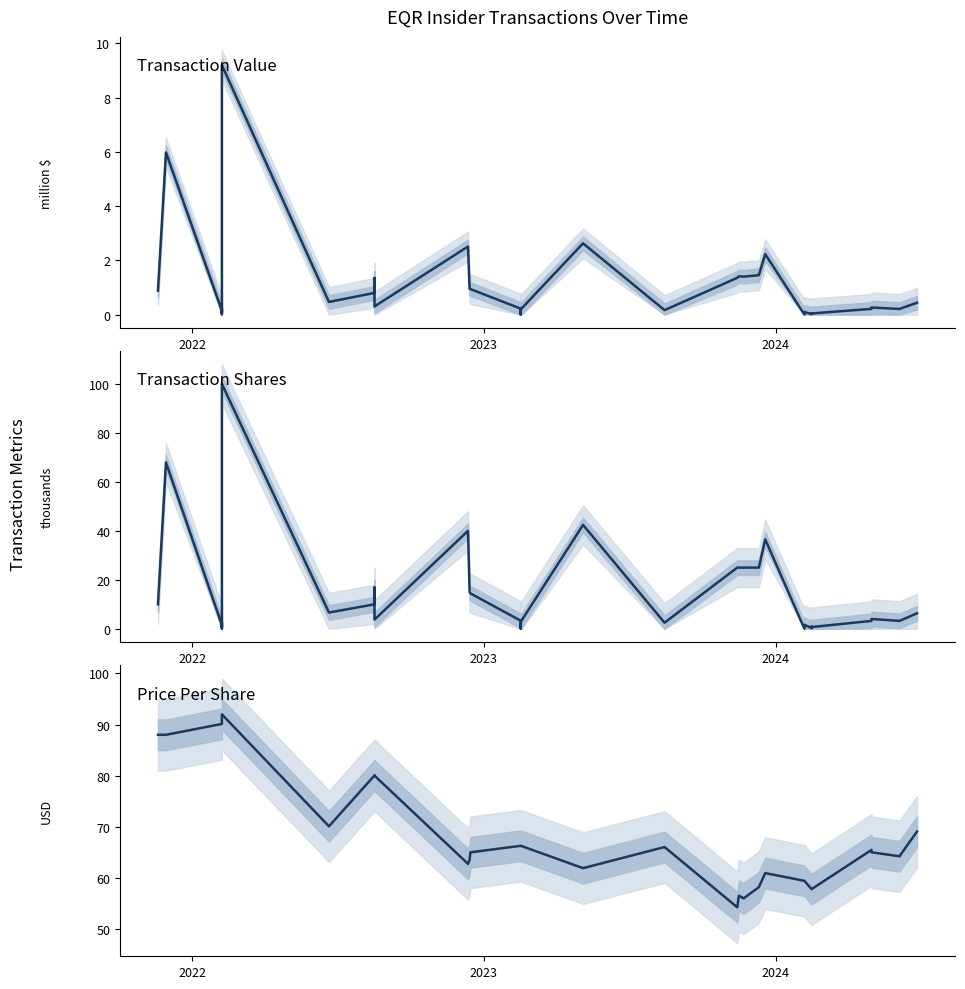

Which series has the widest spread of values?

transactionShares